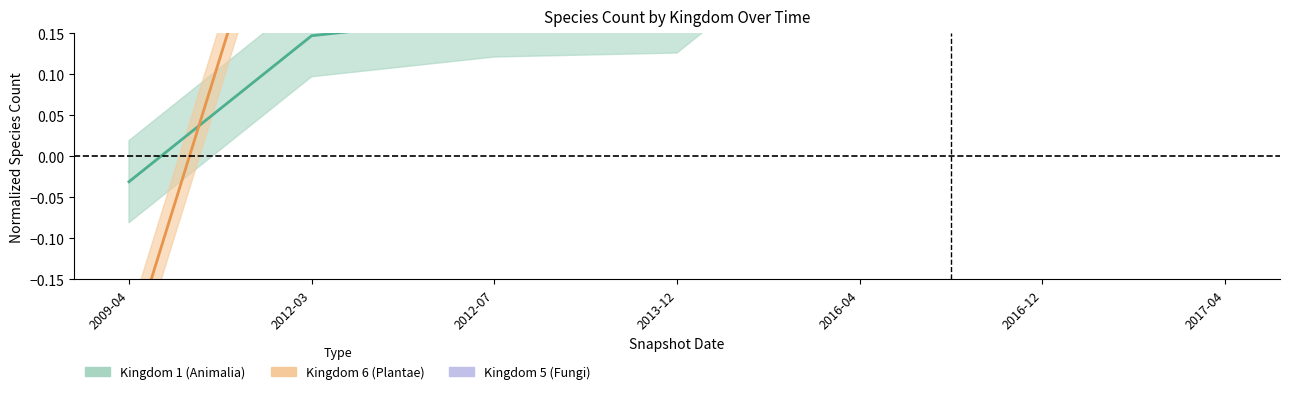

What is the label of the 7th point from the left?

2017-04